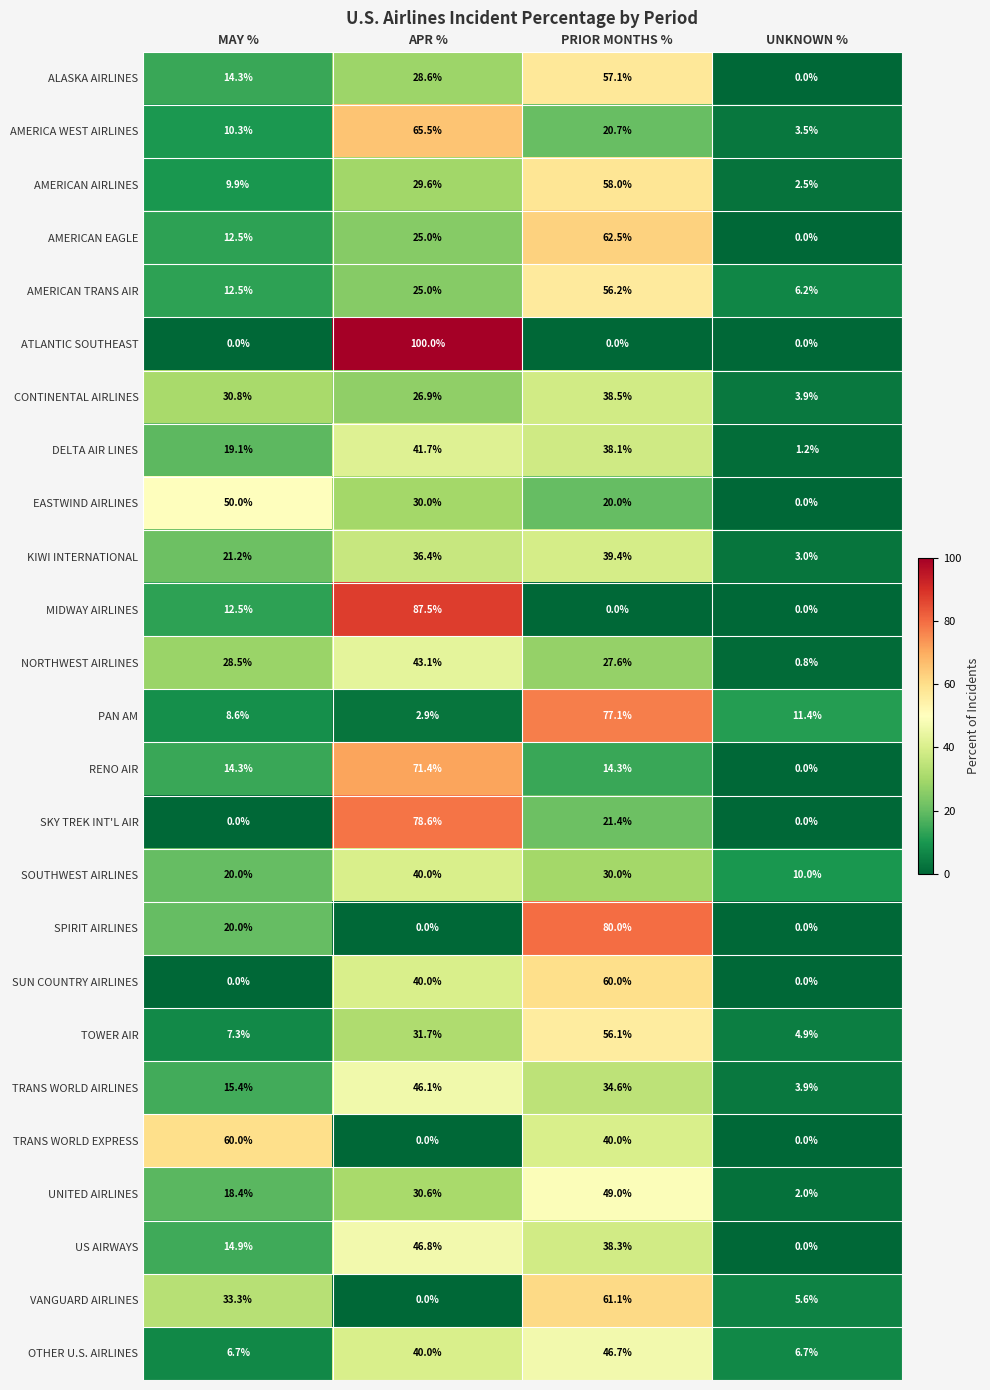

At which category is the sum across all series the highest?

PRIOR MONTHS %